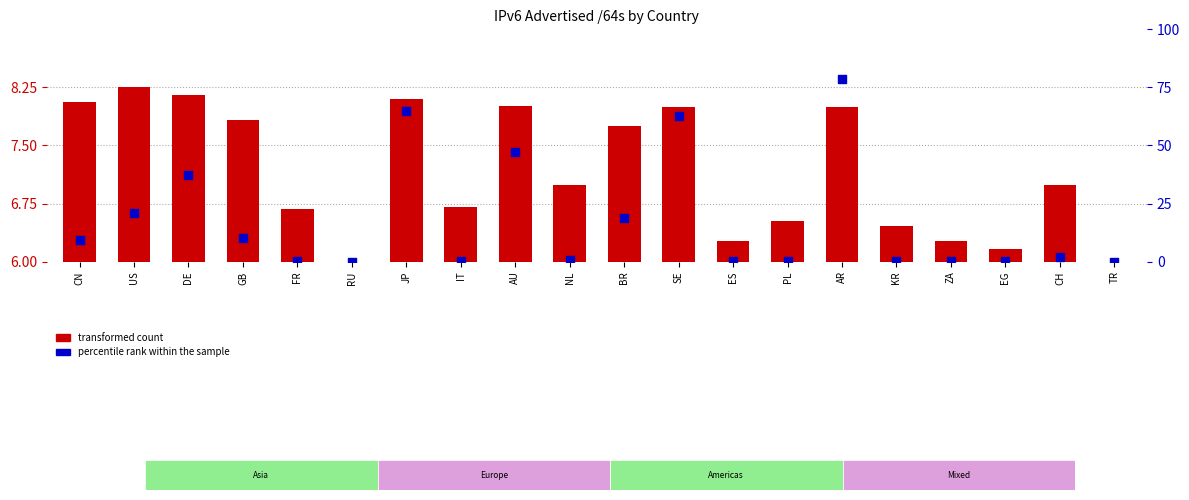

What are all the series names shown in the legend?

transformed count, percentile rank within the sample